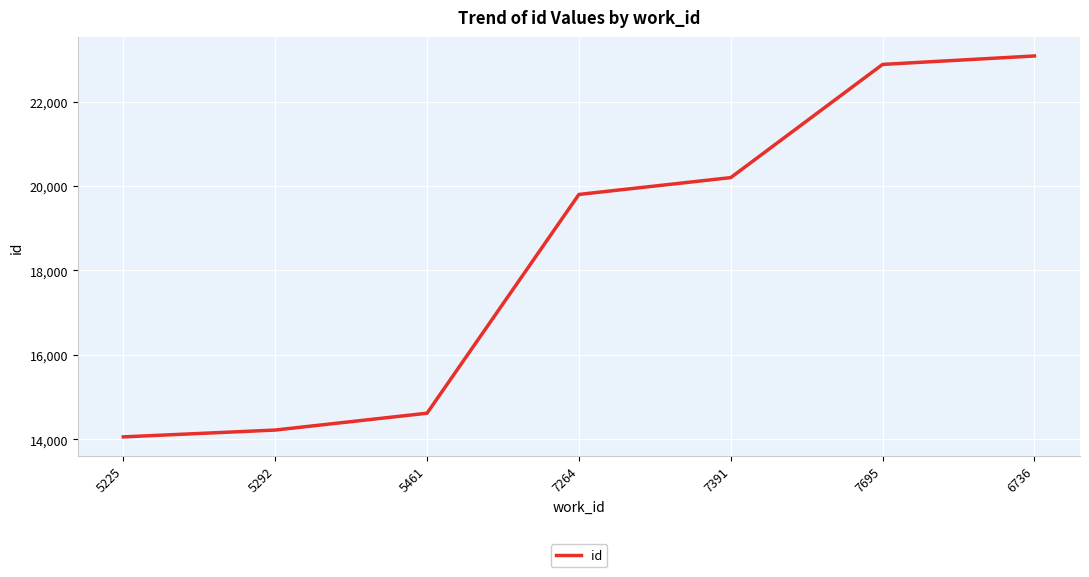

Reading right to left, what are all the values shown in this chart?

6736=23084	7695=22884	7391=20201	7264=19802	5461=14617	5292=14218	5225=14056